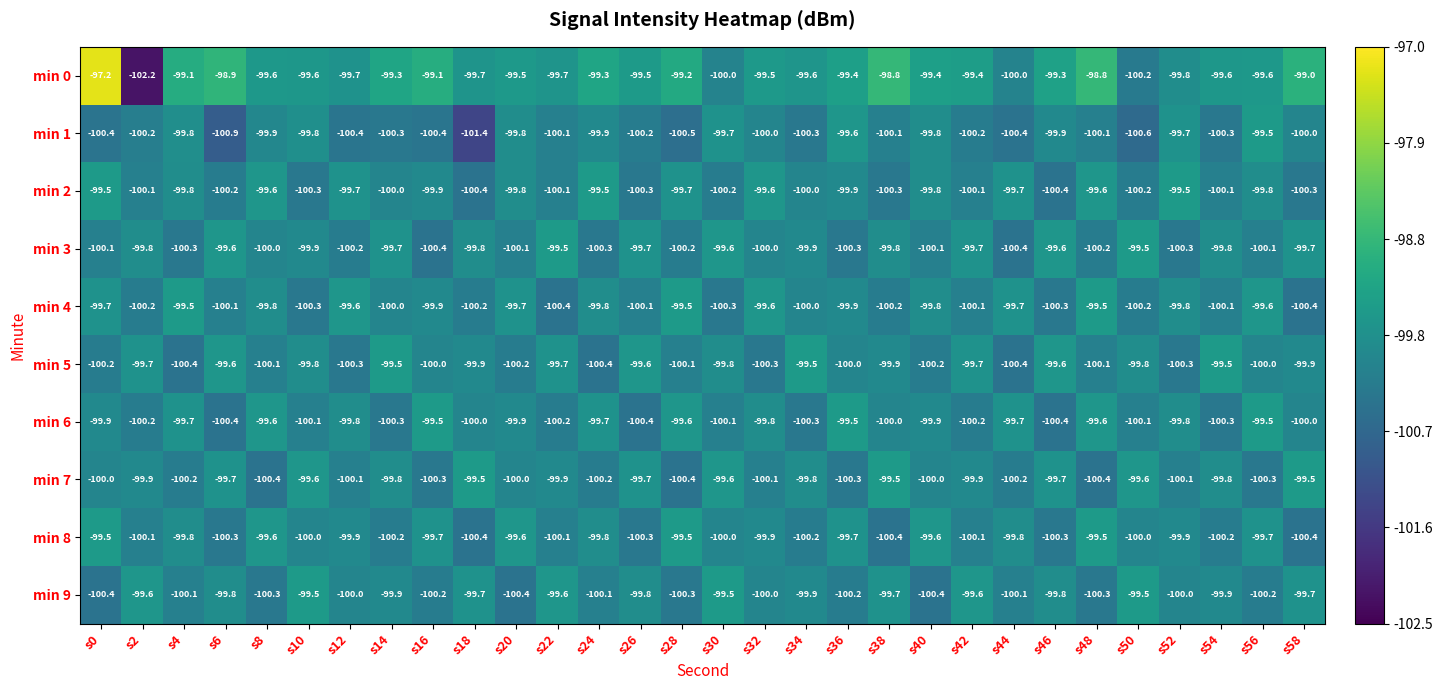

Is the value of min 0 at s52 greater than the value of min 9 at s46?

No